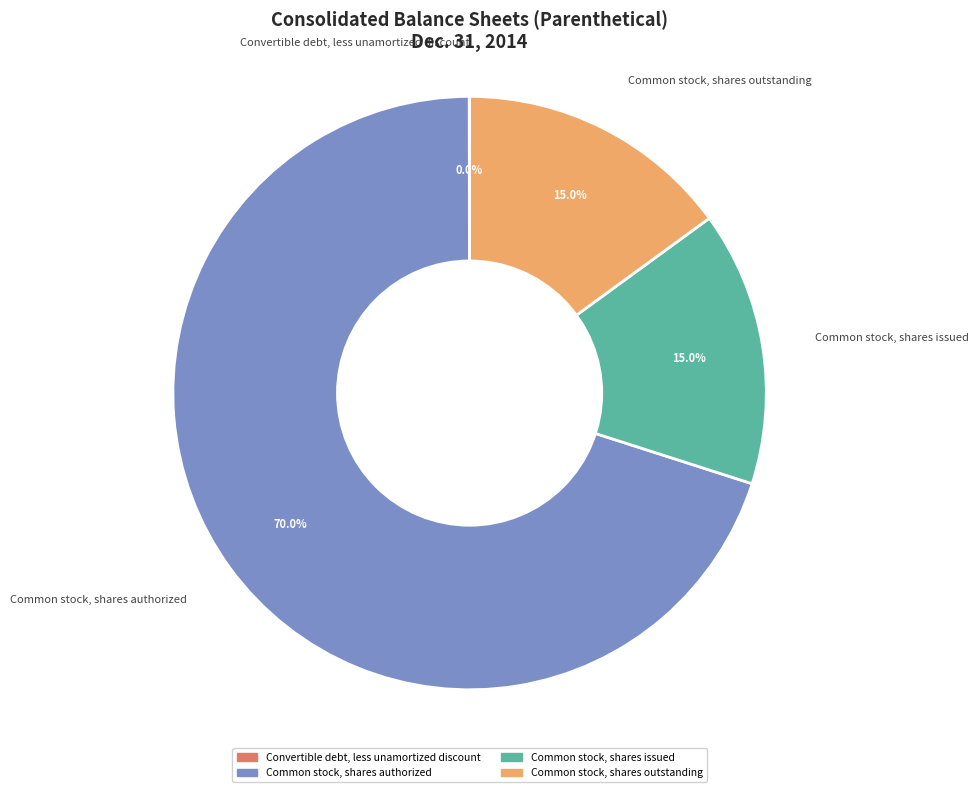

The Common stock, shares outstanding slice represents 15% of the pie. True or false?

True